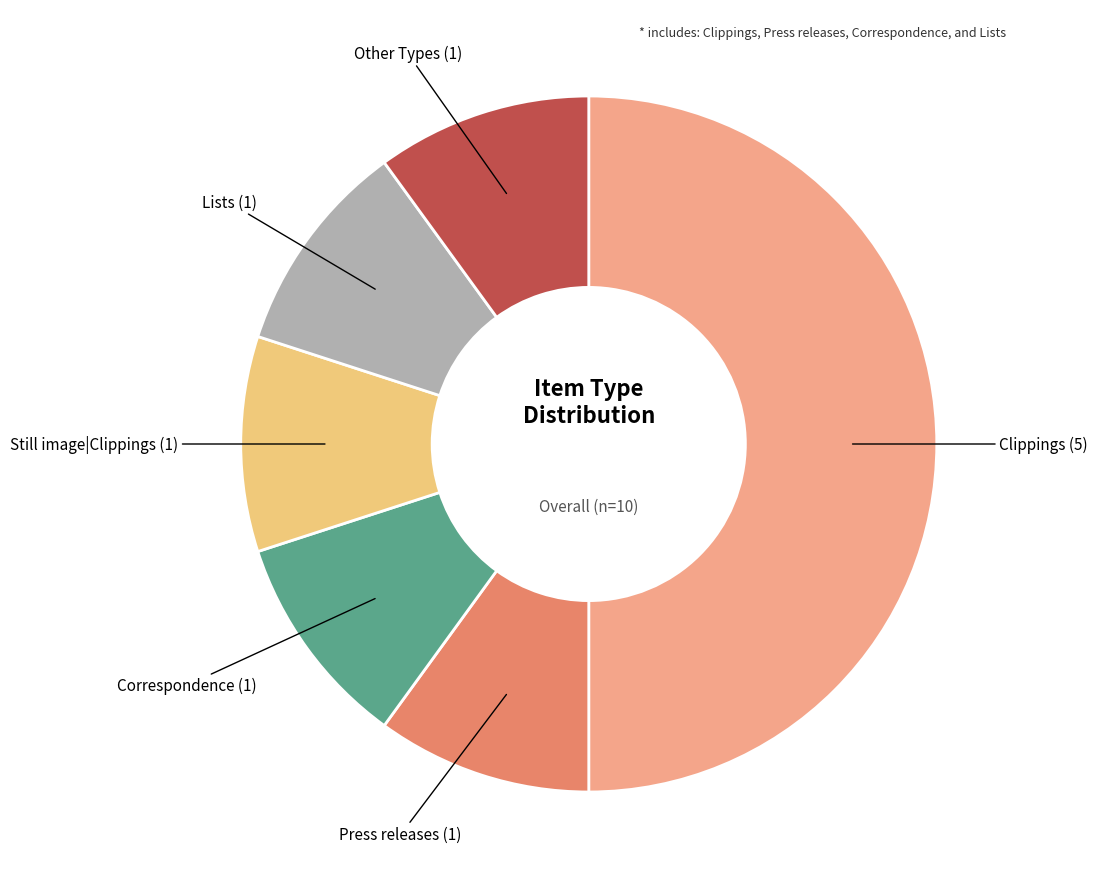

What is the largest slice in the pie chart?

Clippings